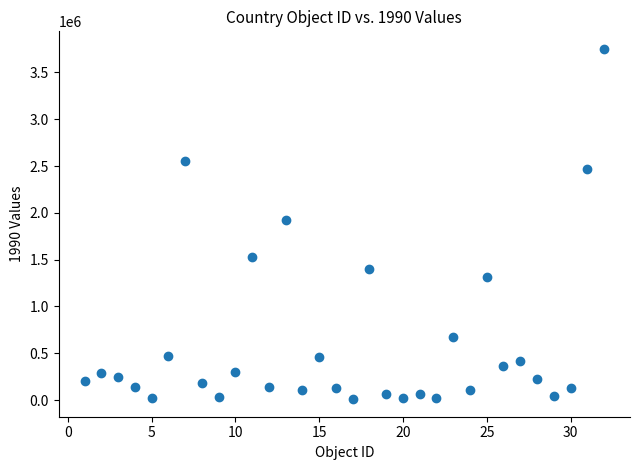

What Y value in the scatter plot is closest to 1880683?

1923400